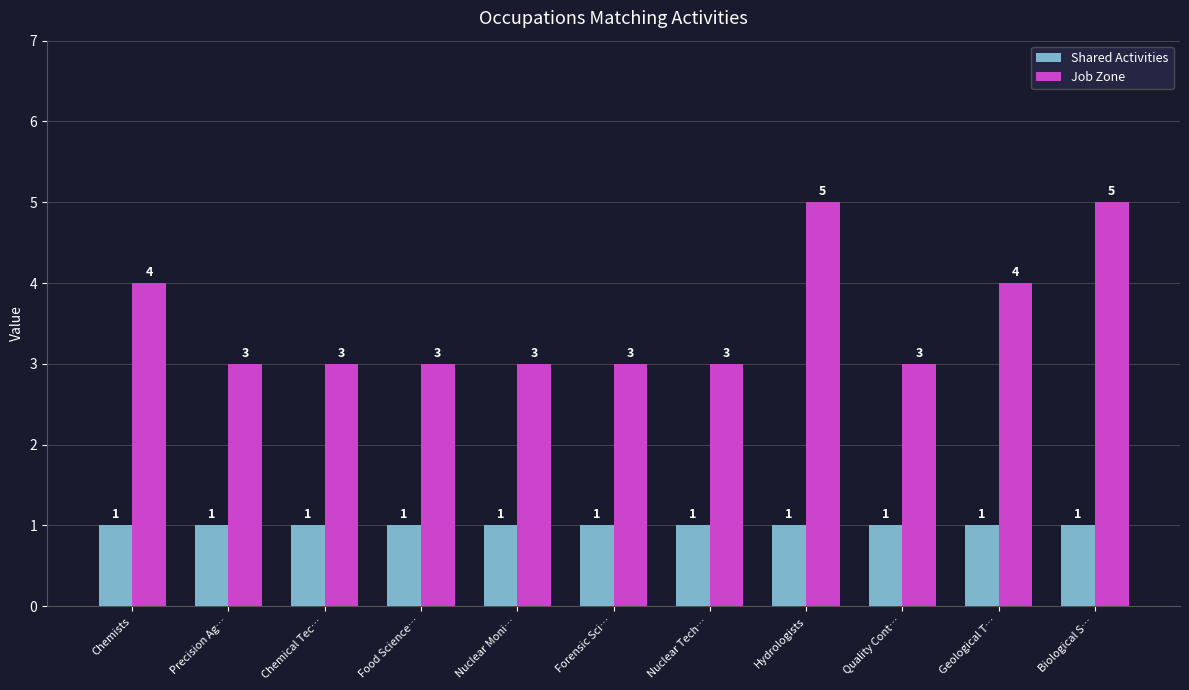

Rank the series by their maximum value, from highest to lowest.

Job Zone, Shared Activities